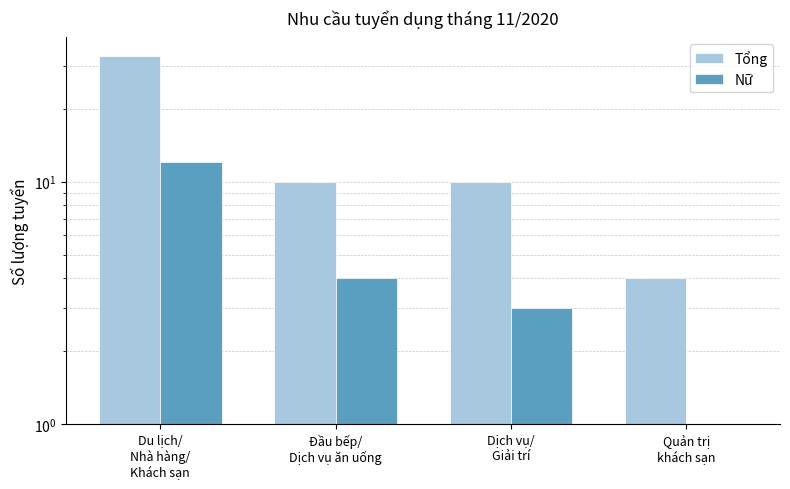

The value of Tổng at Quản trị
khách sạn is 1. True or false?

False